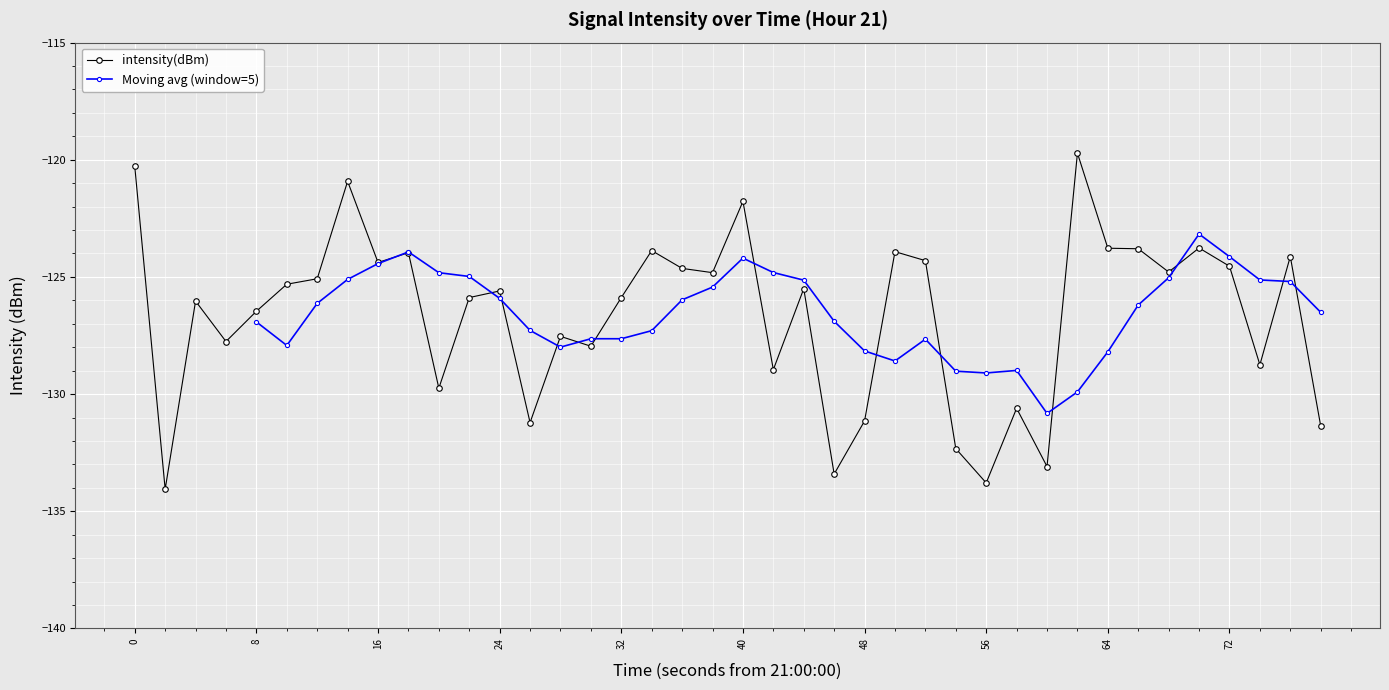

The chart shows a value of -120.3 at 0. True or false?

True